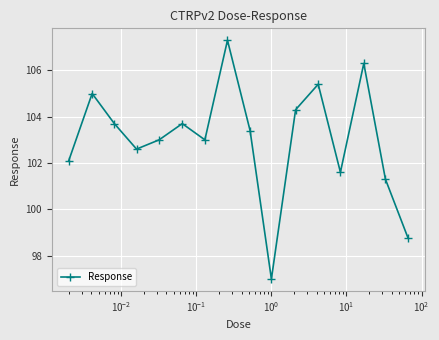

What is the difference between the second highest and minimum values?

9.3